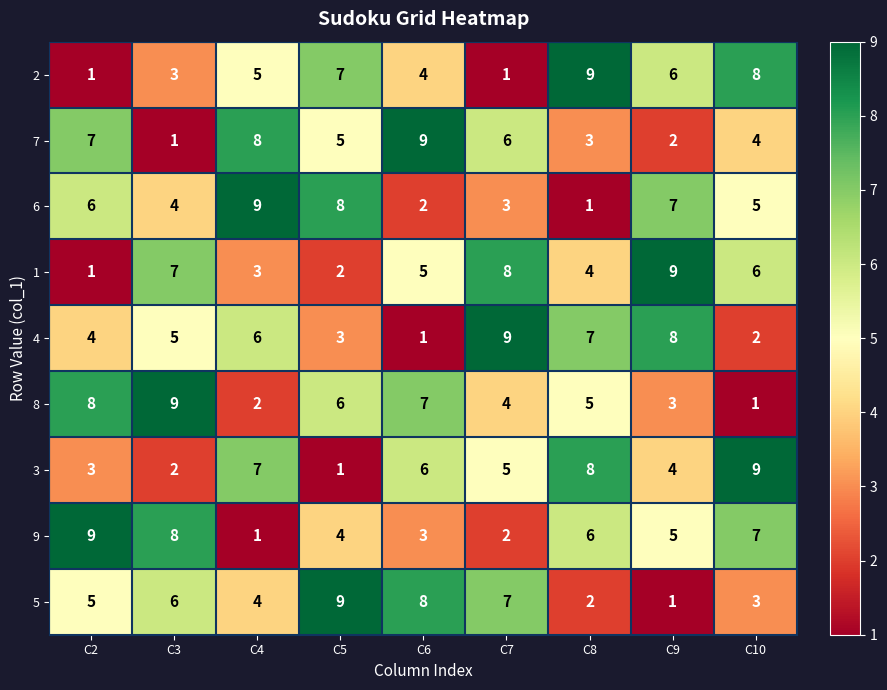

What is the greatest value displayed?

9